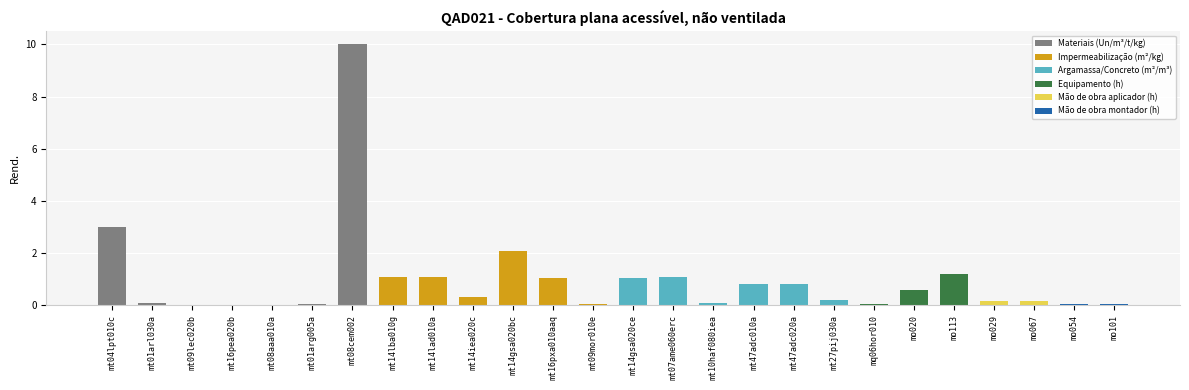

What is the change in value from mt08cem002 to mt14iea020c?

-9.7